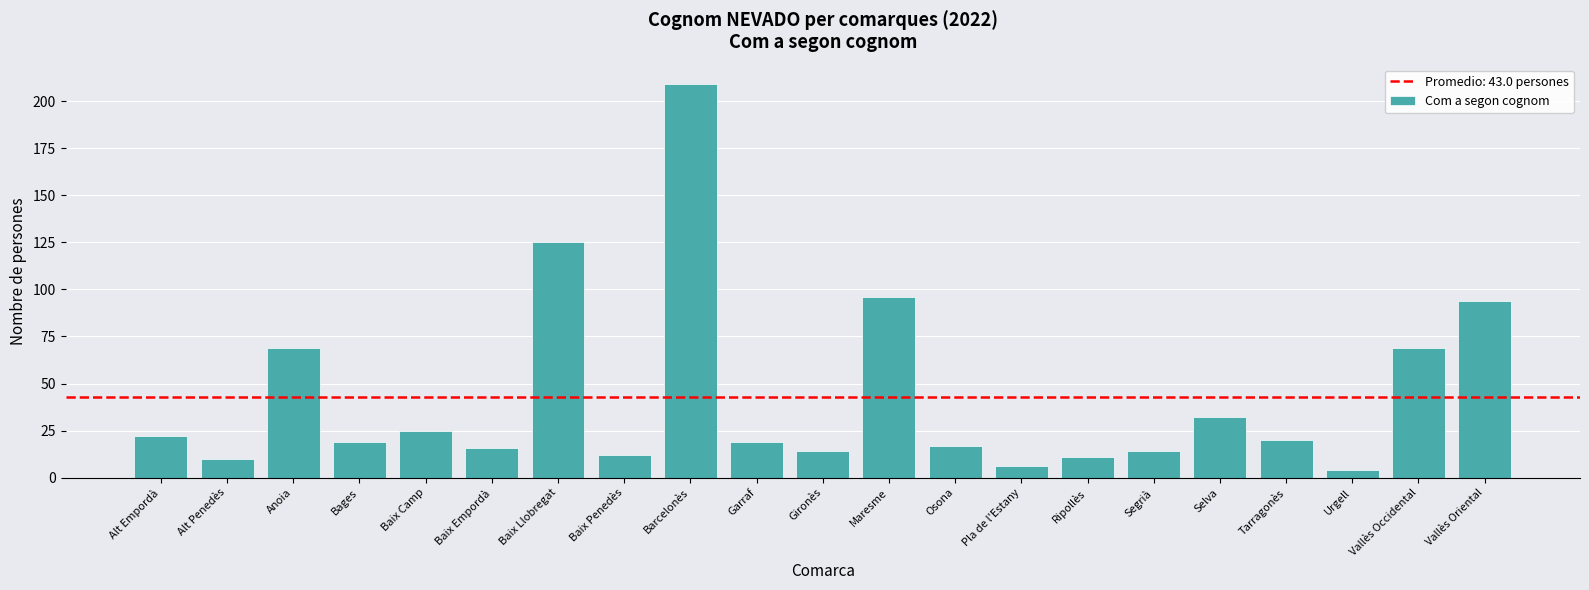

What is the difference between the maximum and second lowest values?

203